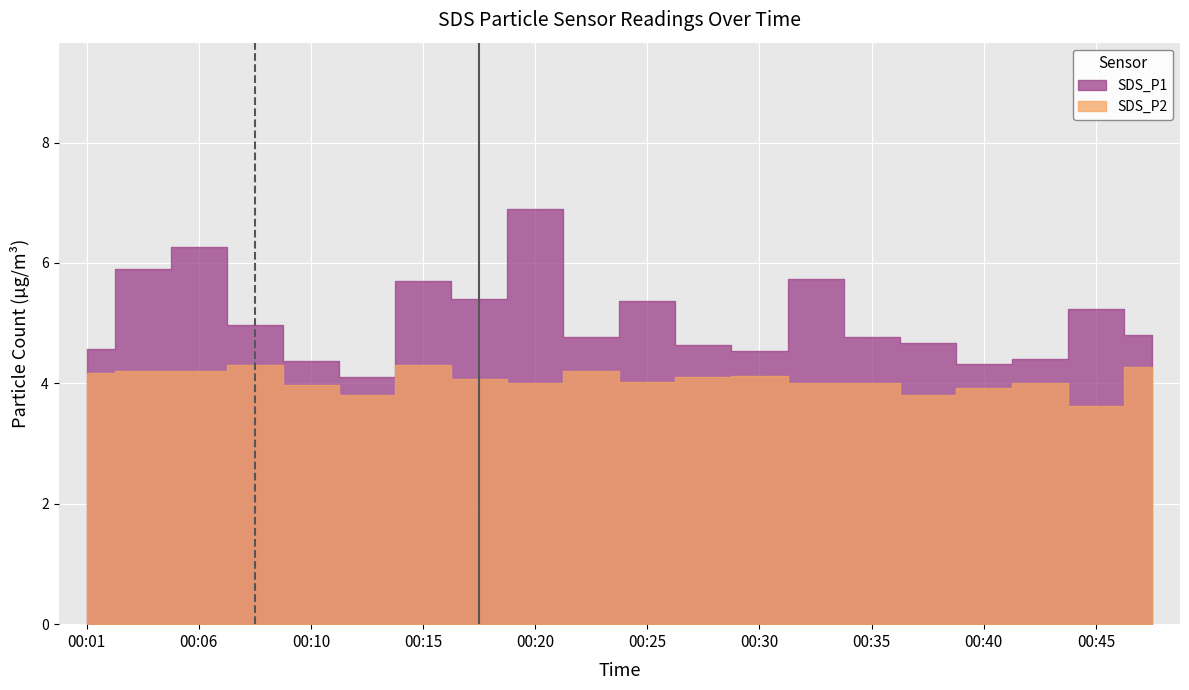

At how many categories does at least one series exceed 5?

8